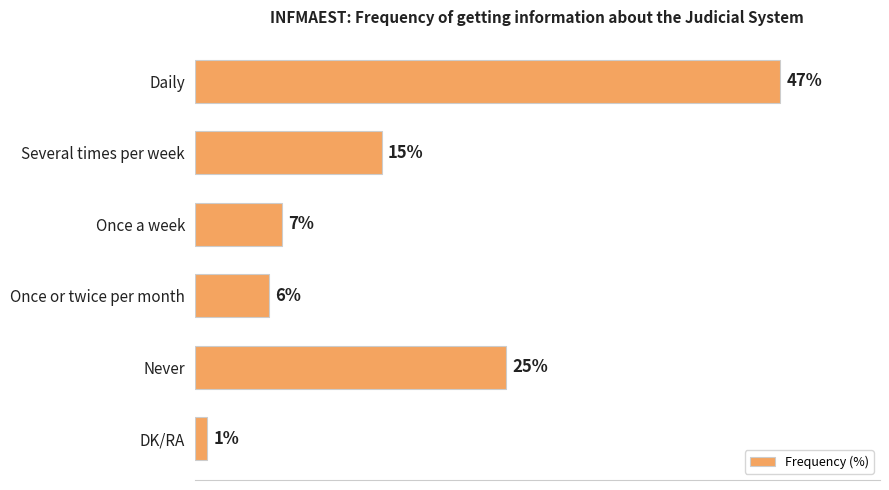

Which has a higher value, DK/RA or Daily?

Daily